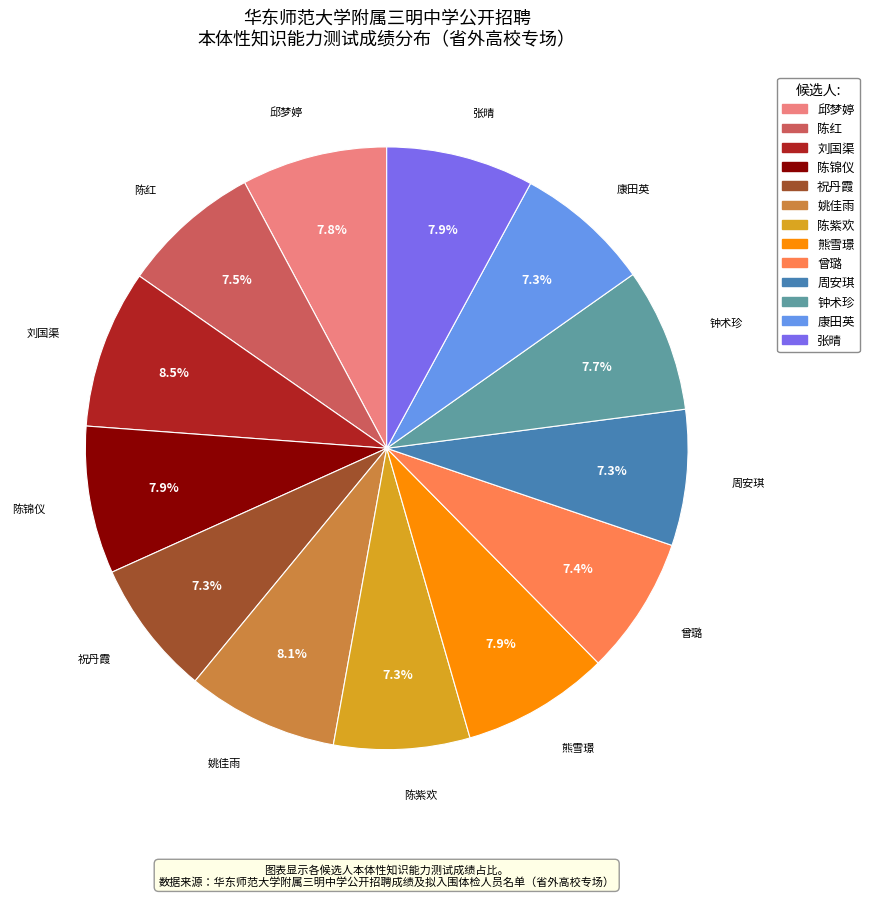

To the nearest percent, what is the difference between the largest and smallest slice percentages?

1%